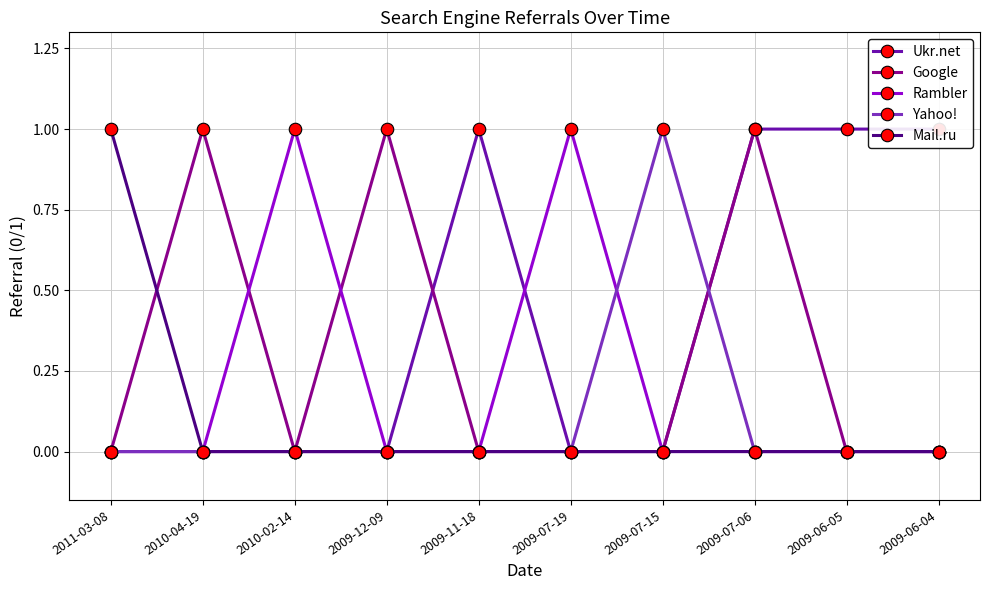

Is it true that Mail.ru equals 1 at 2009-07-06?

False